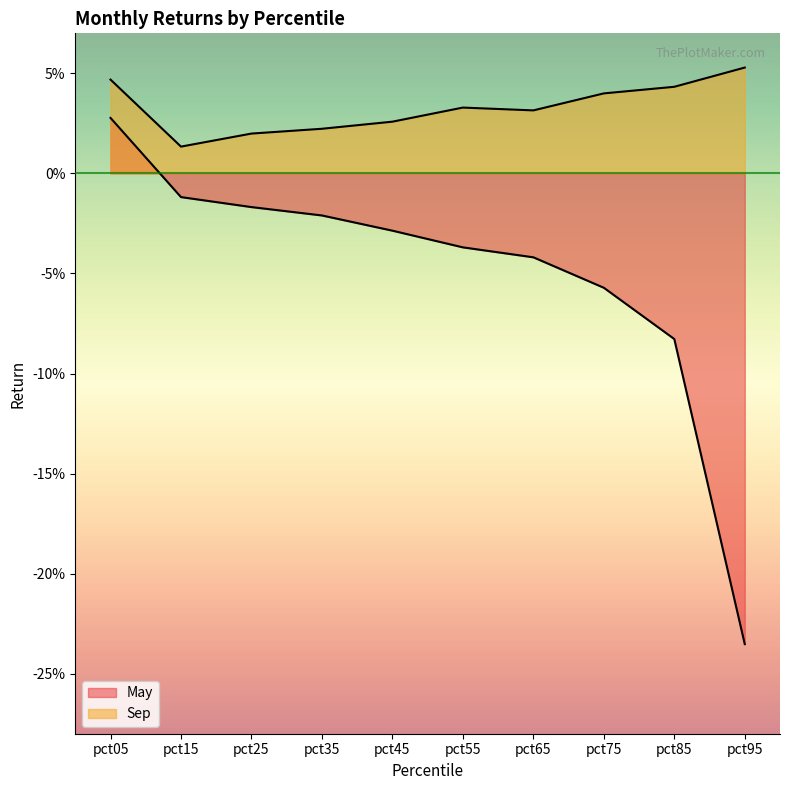

At which label is May closest to 0?

pct15